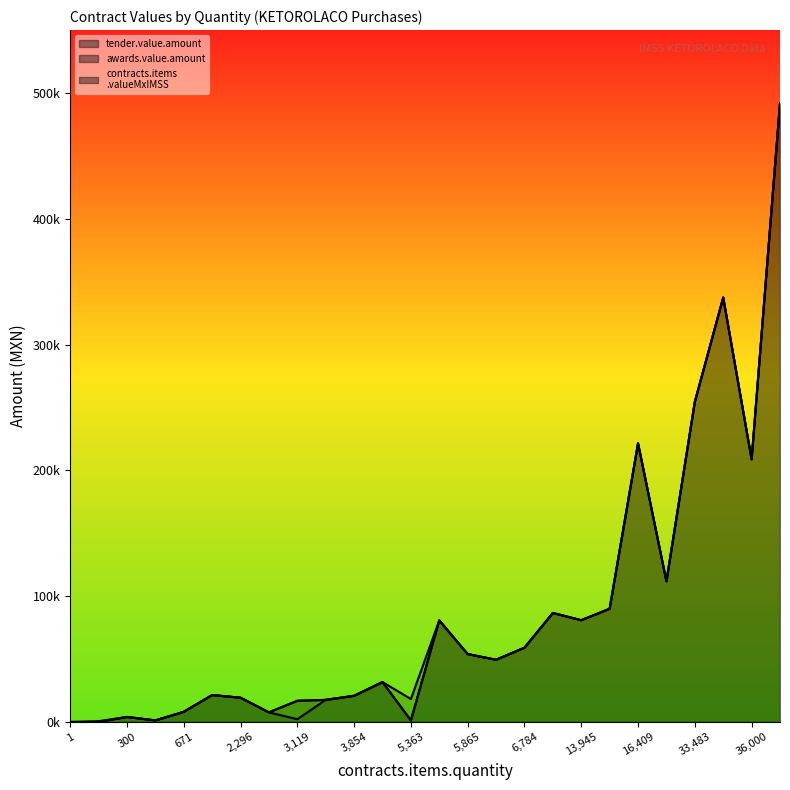

How many categories are shown in the chart?

26